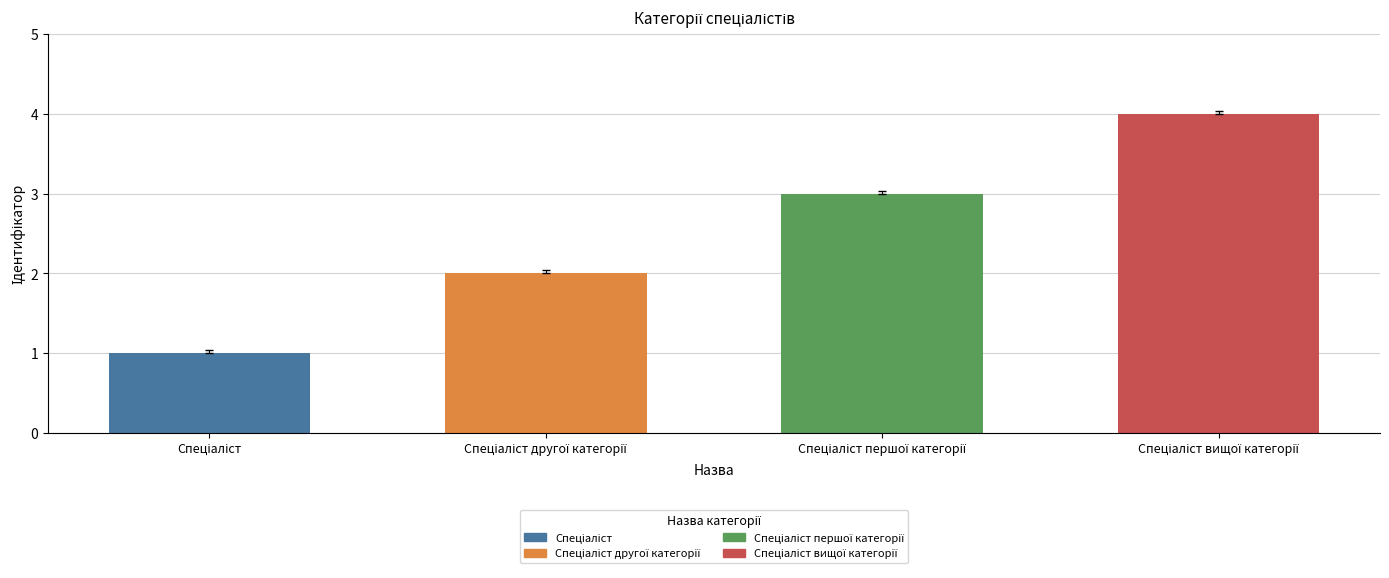

What is the sum of all values?

10